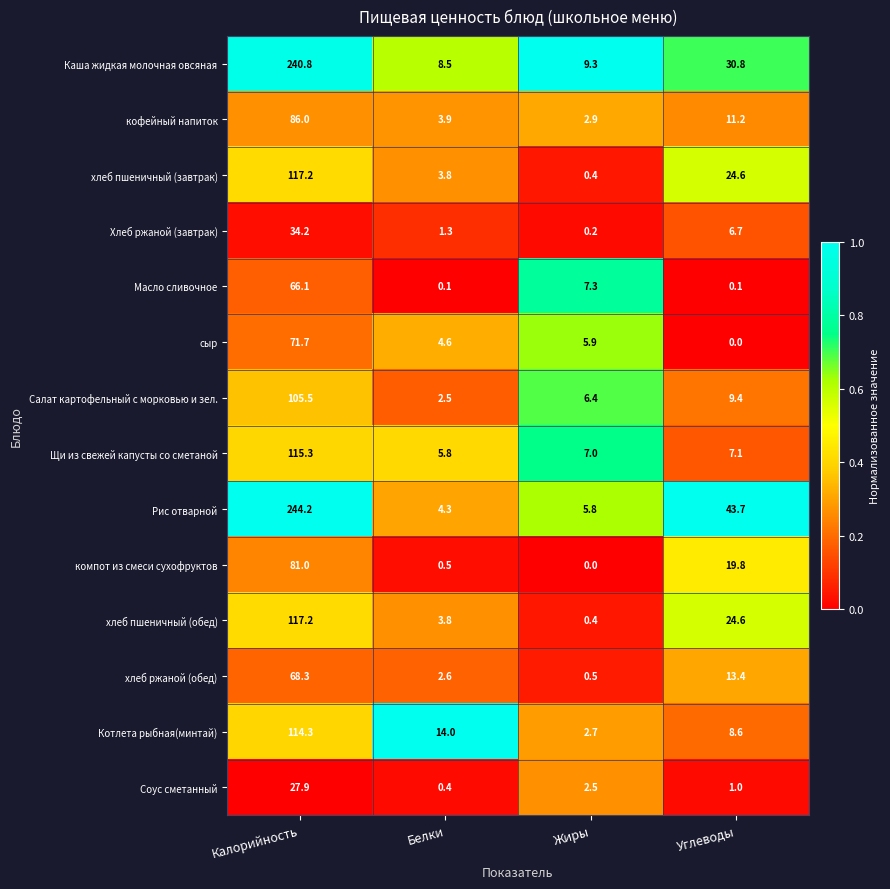

The компот из смеси сухофруктов series shows 38.9 at Жиры. True or false?

False